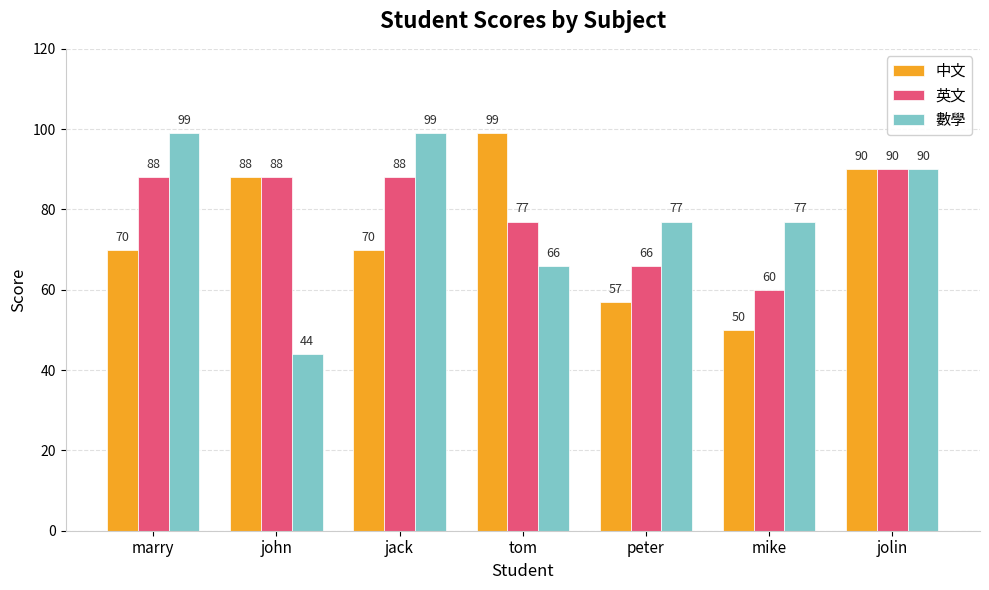

Which series has the largest total across all categories?

英文